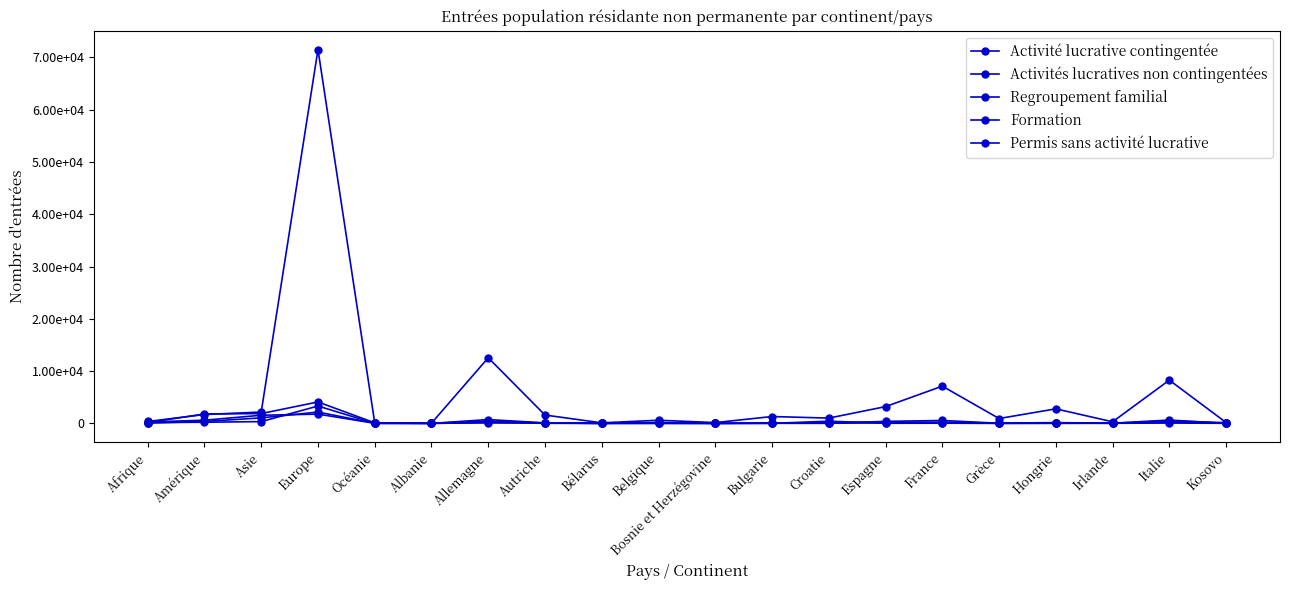

Does the chart have visible grid lines?

No